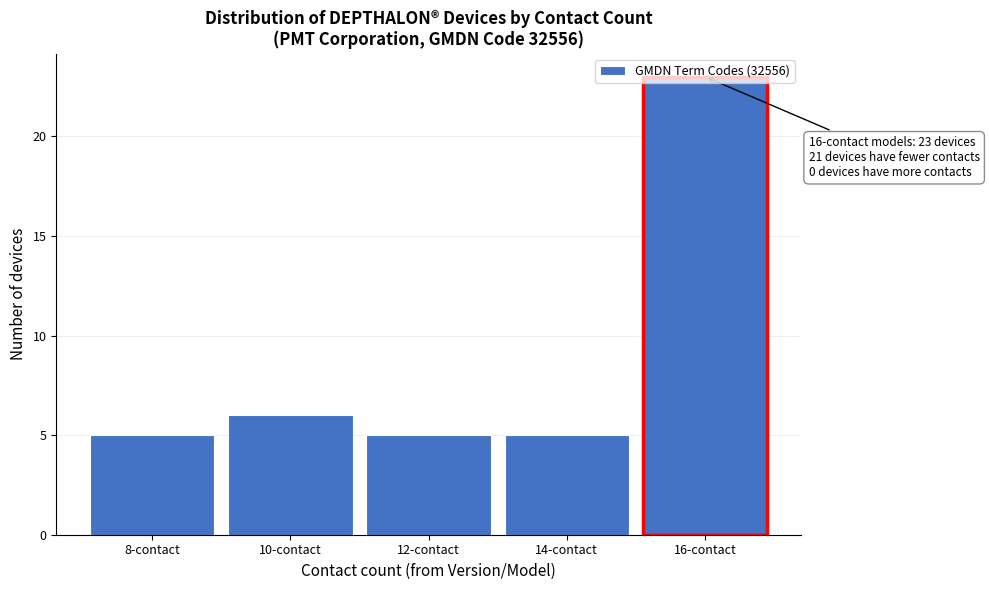

The chart shows a value of 9 at 16-contact. True or false?

False